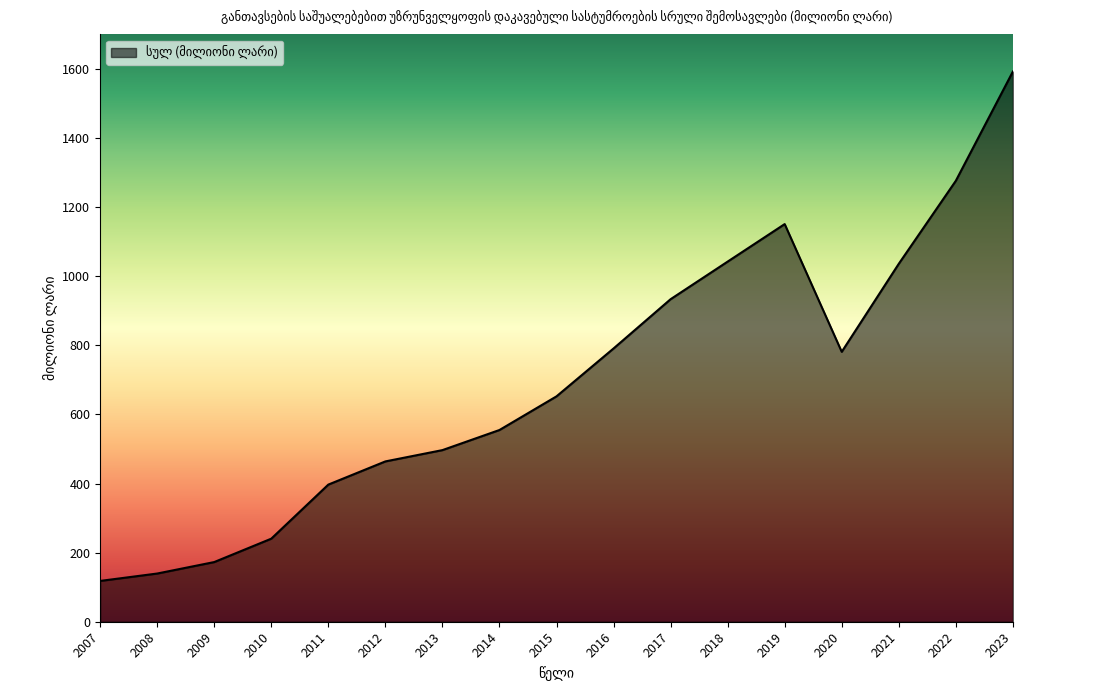

Where does the data first go above 652?

2015